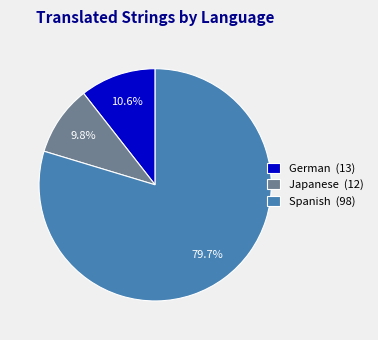

To the nearest percent, what is the difference between the German and Japanese slice percentages?

1%